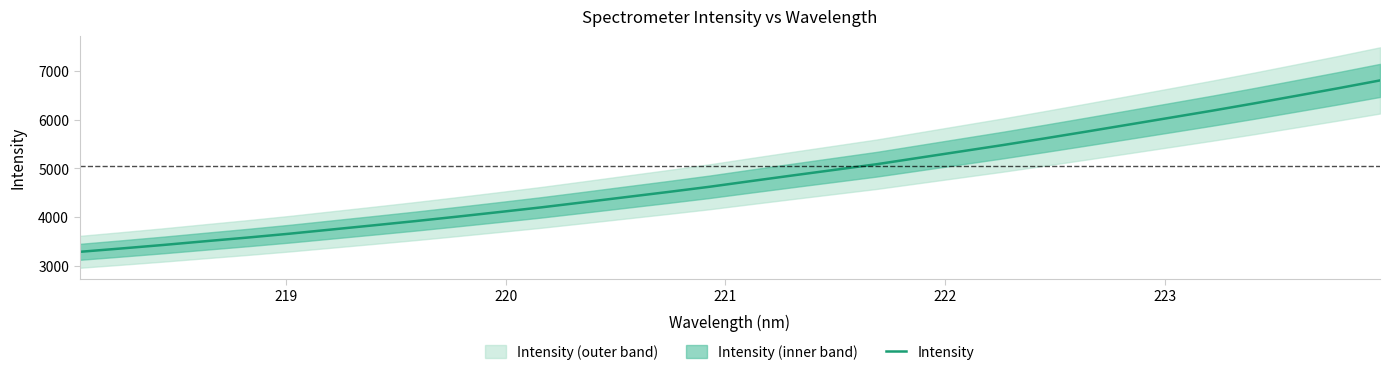

What is the maximum value for Intensity?

6812.3